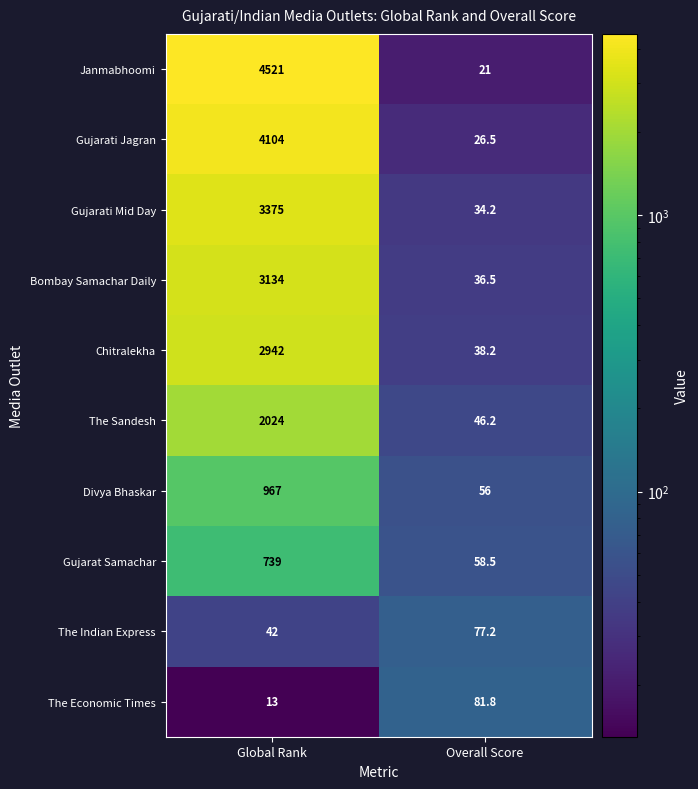

What is the approximate value of Chitralekha at Overall Score?

38.2